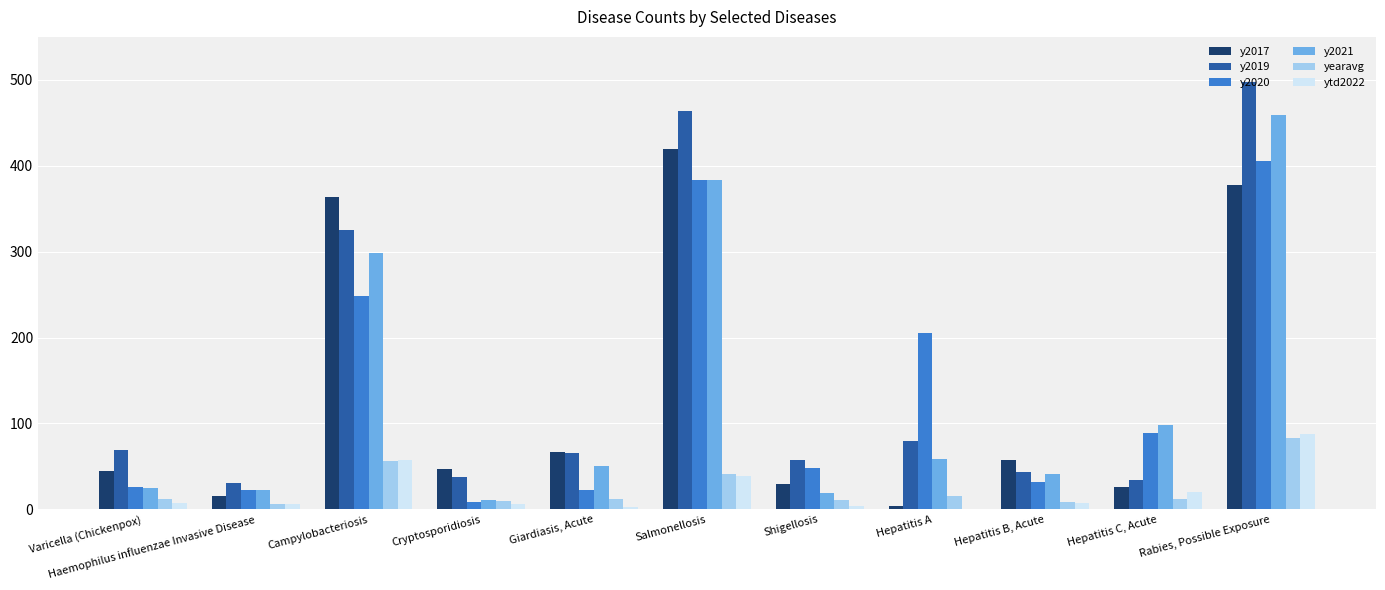

The value of y2019 at Hepatitis B, Acute is 43.0. True or false?

True